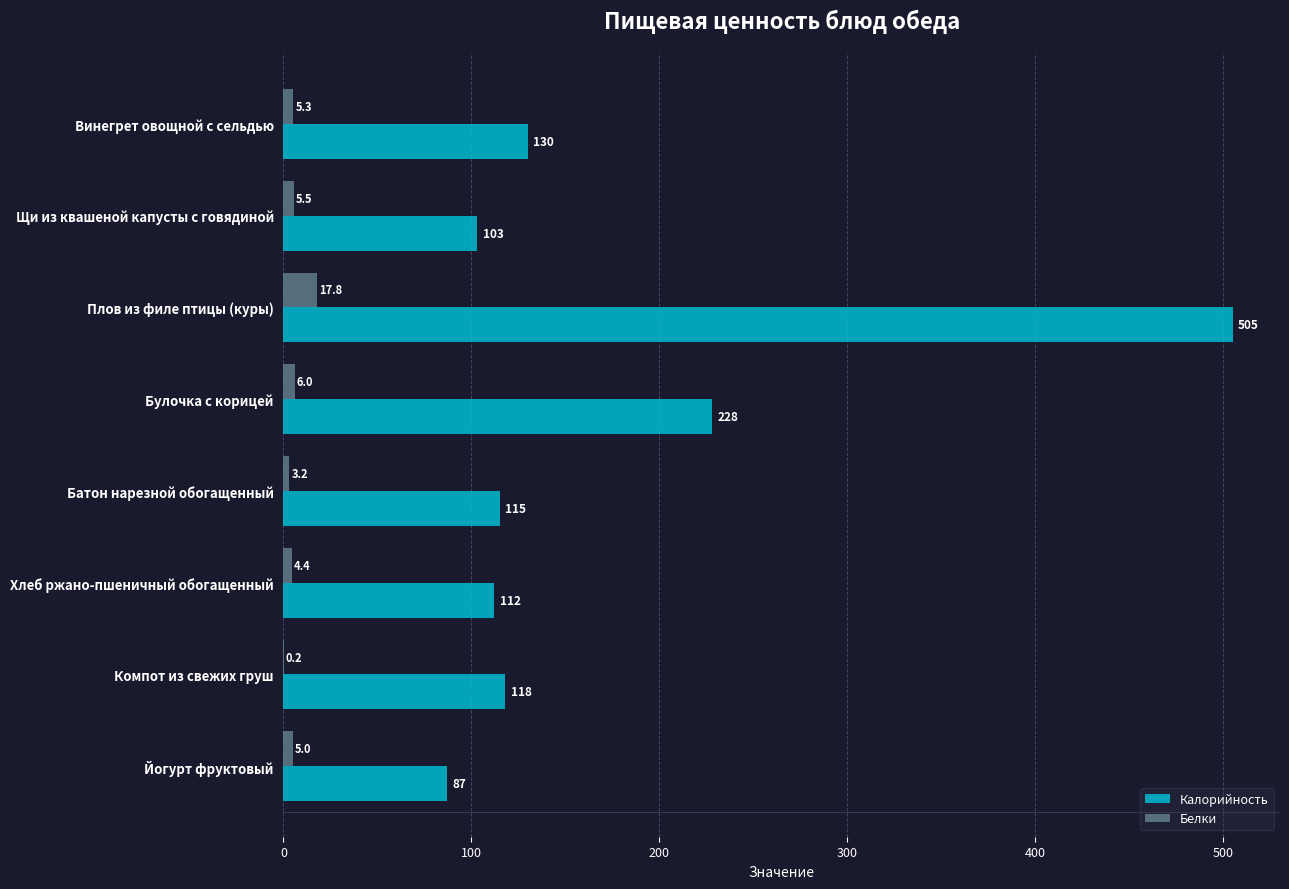

What is the approximate value of Белки at Щи из квашеной капусты с говядиной?

5.5